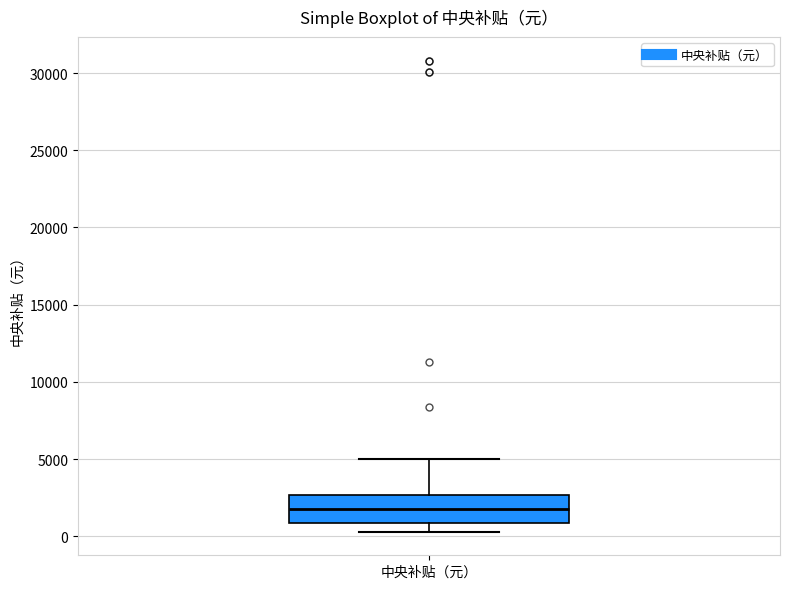

Read this box plot against the y-axis: the position of the median line, the range covered by the box, and the ends of both whiskers. The values are not printed on the chart, so give them approximately, as read against the axis.

median 2000, box 1000 to 2500, whiskers 500 to 5000